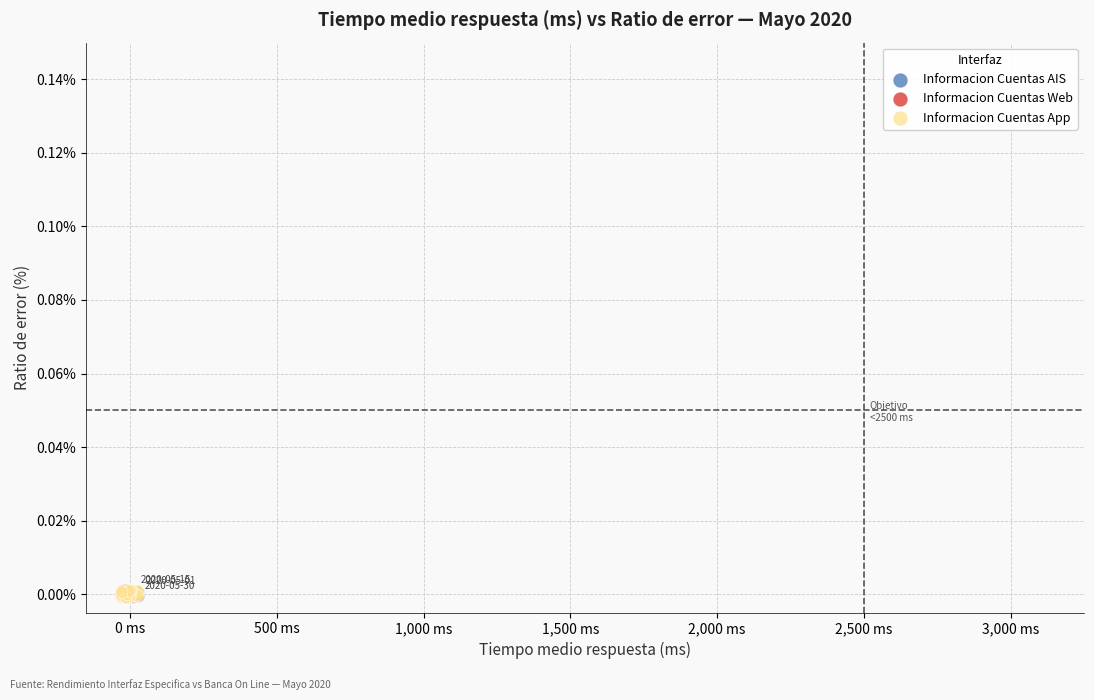

What are all the series names shown in the legend?

Informacion Cuentas AIS, Informacion Cuentas Web, Informacion Cuentas App